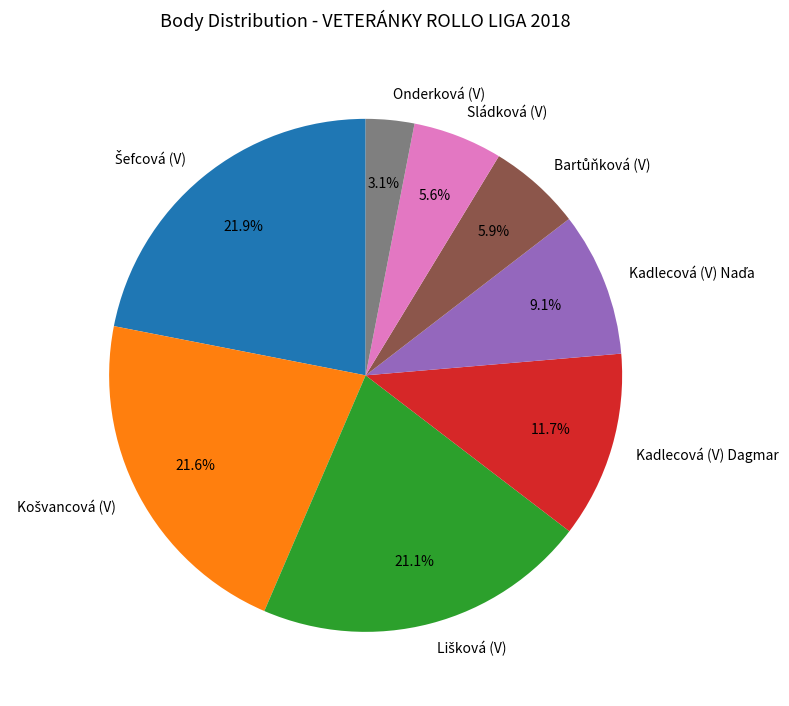

What is the smallest slice in the pie chart?

Onderková (V)